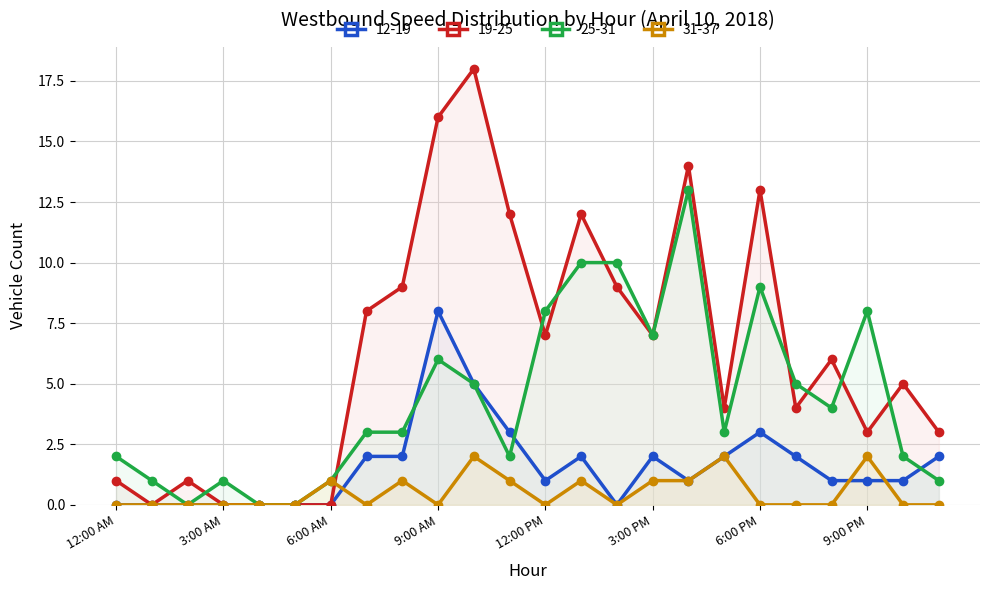

What are all the series names shown in the legend?

12-19, 19-25, 25-31, 31-37